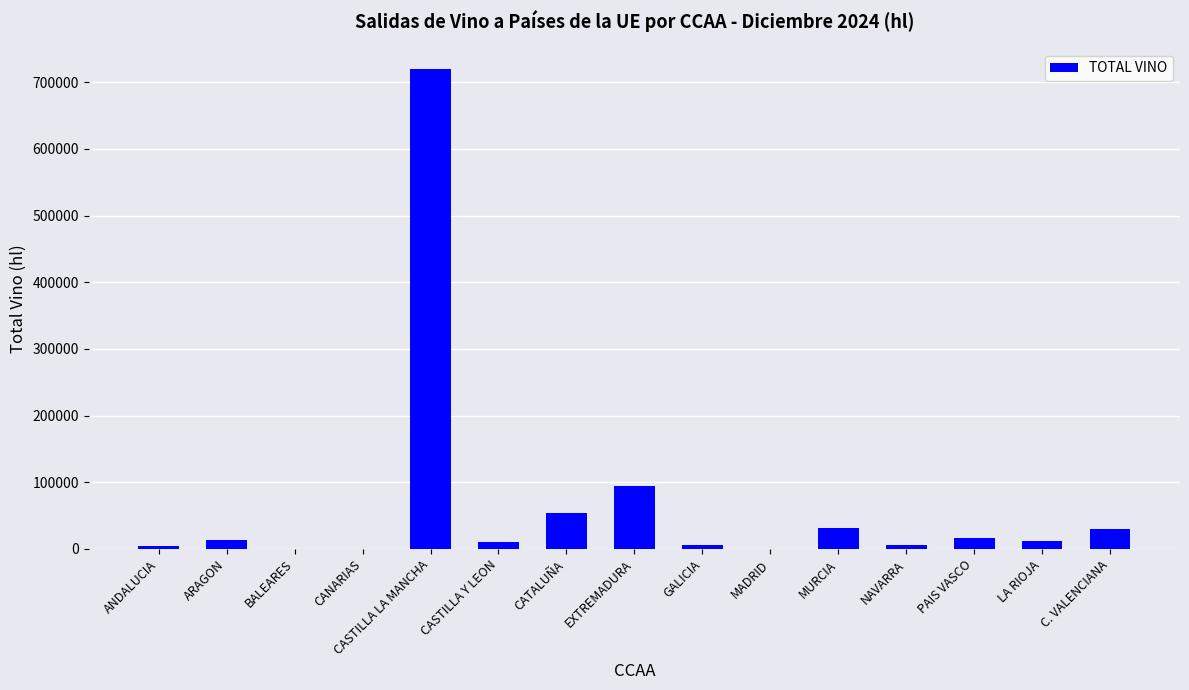

How many distinct data groups are displayed?

1